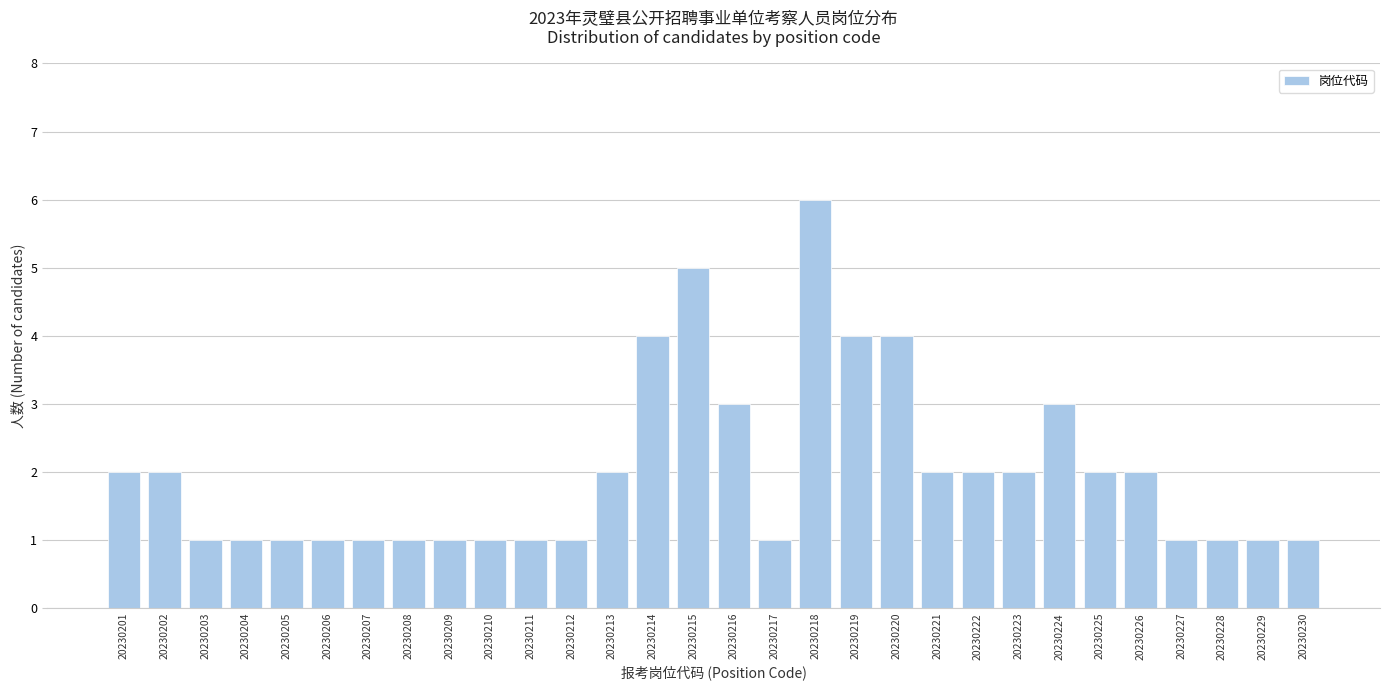

Reading left to right, what are all the values shown in this chart?

2	2	1	1	1	1	1	1	1	1	1	1	2	4	5	3	1	6	4	4	2	2	2	3	2	2	1	1	1	1